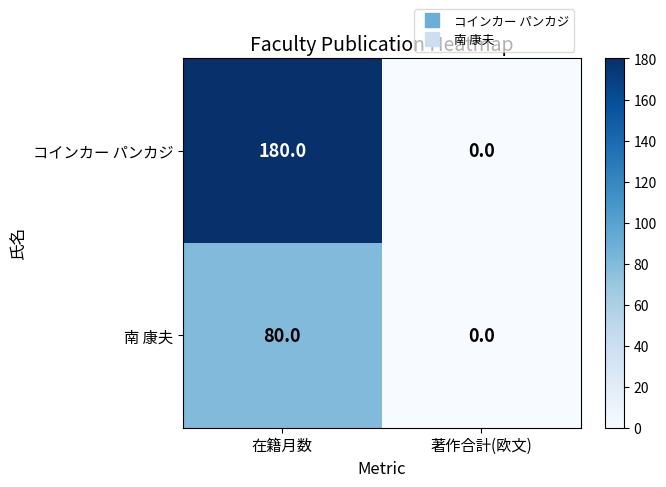

What is the maximum value for 南 康夫?

80